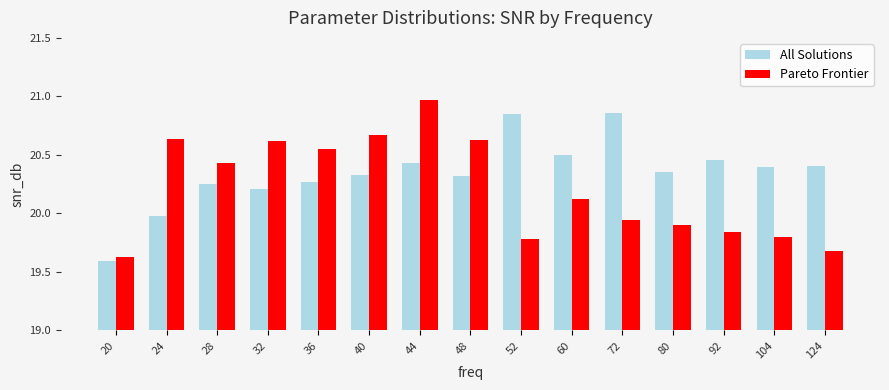

What is the average value of the Pareto Frontier series?

20.2